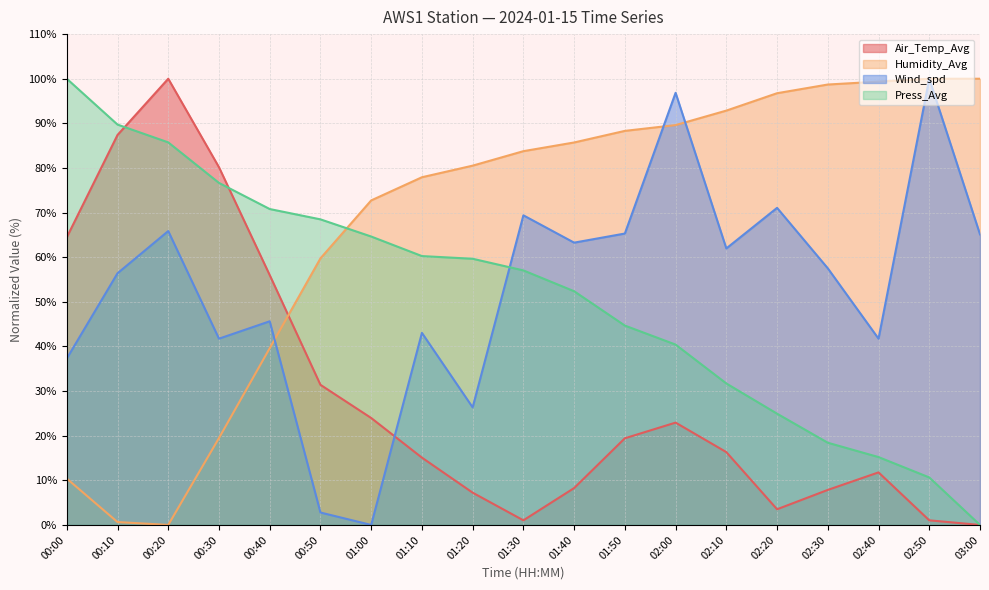

Read the Humidity_Avg value at 02:50.

100.0